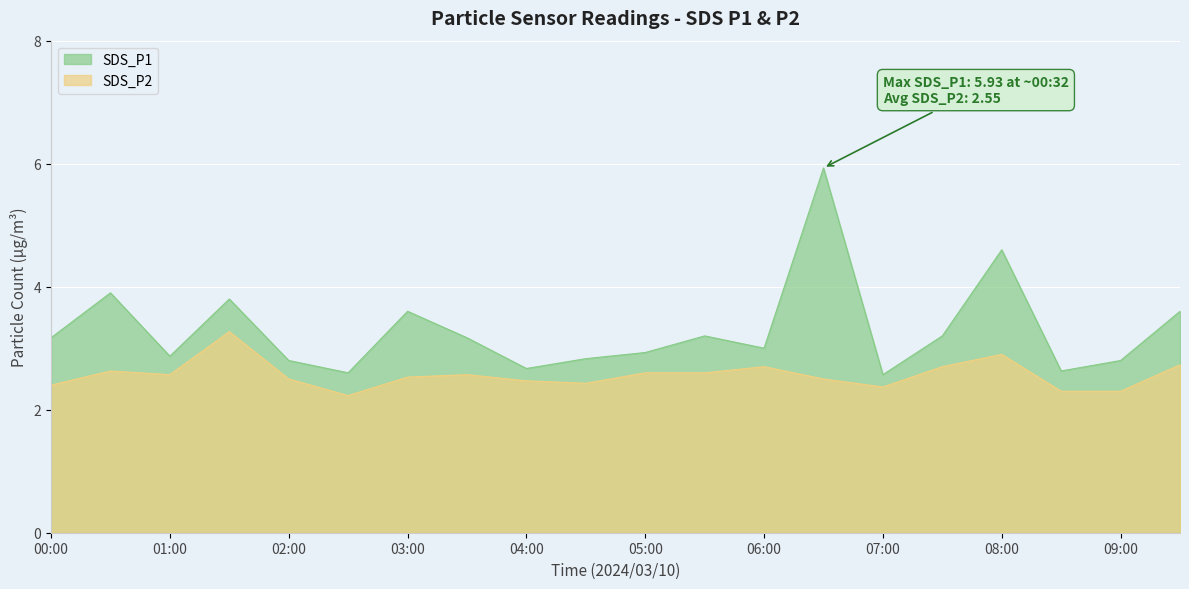

True or false: SDS_P2 and SDS_P1 intersect in this chart.

False